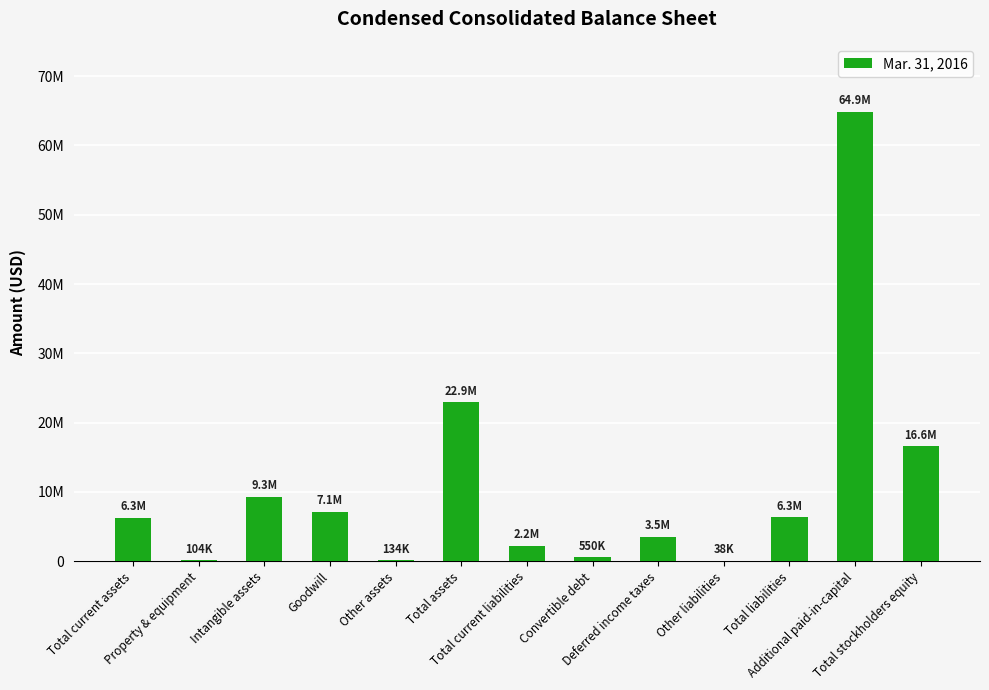

What is the difference between the maximum and minimum values?

64814261